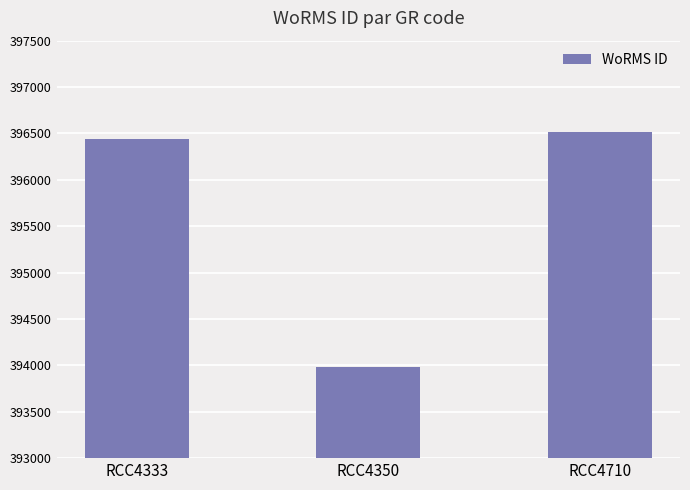

Reading right to left, what are all the values shown in this chart?

396518	393986	396436